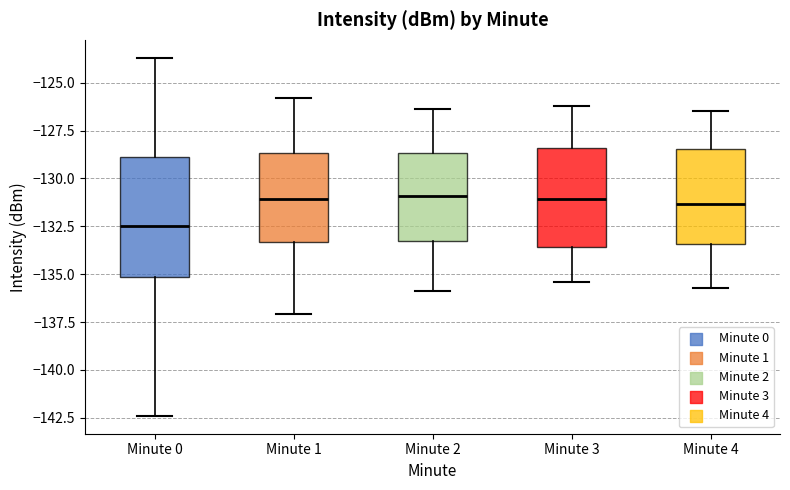

Where is the upper edge of the box for Minute 0 on the y-axis? The values are not printed on the chart, so give them approximately, as read against the axis.

-129.0